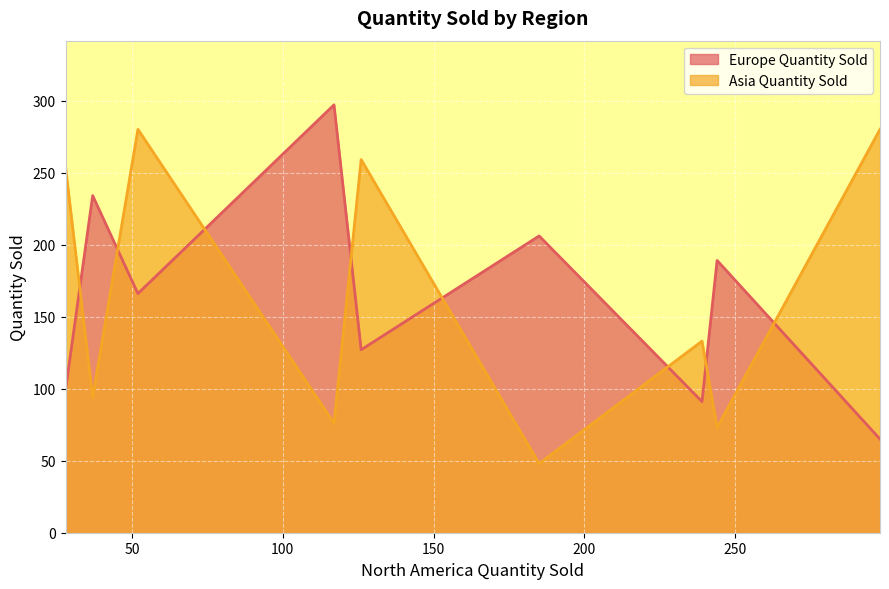

How many interior local peaks does the Asia Quantity Sold series have?

3